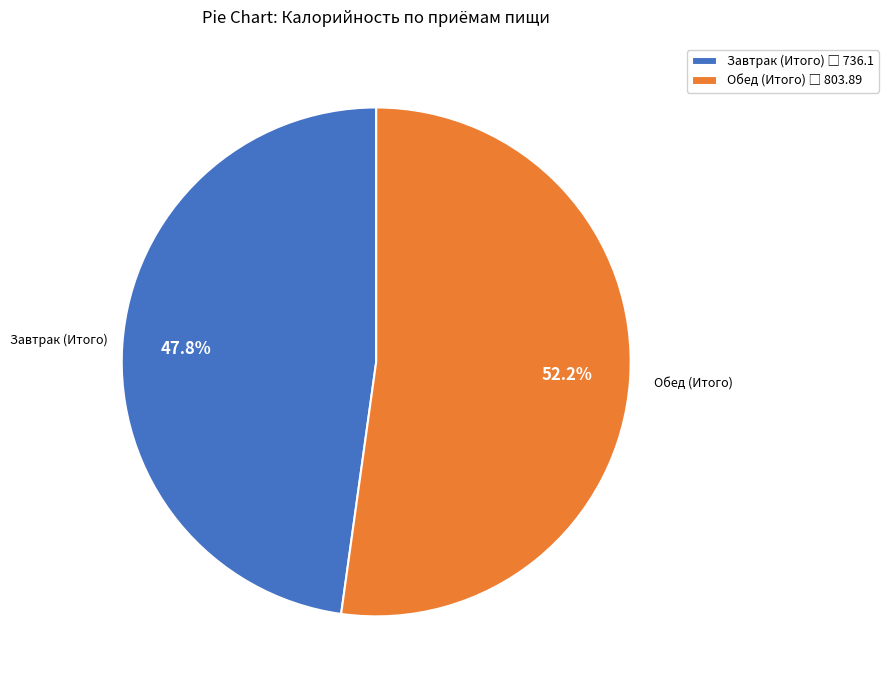

What is the ratio of the value at Завтрак (Итого) to the value at Обед (Итого)?

0.9